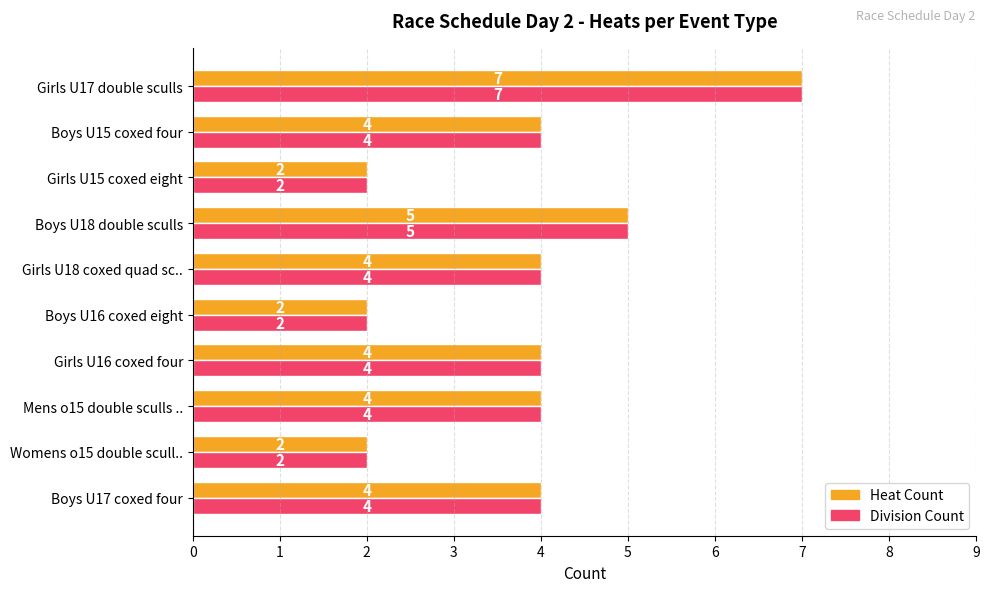

What is the highest value of the Division Count series?

7